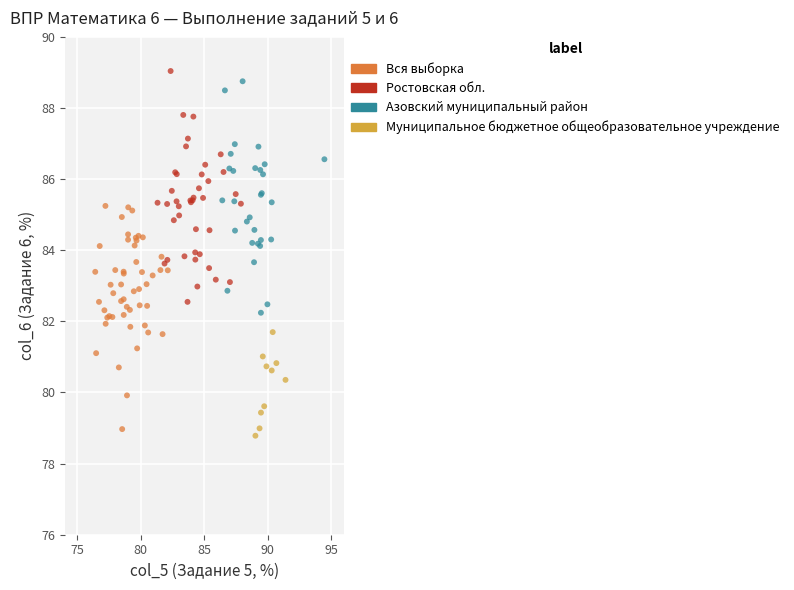

Which series contains the highest Y value?

Ростовская обл.